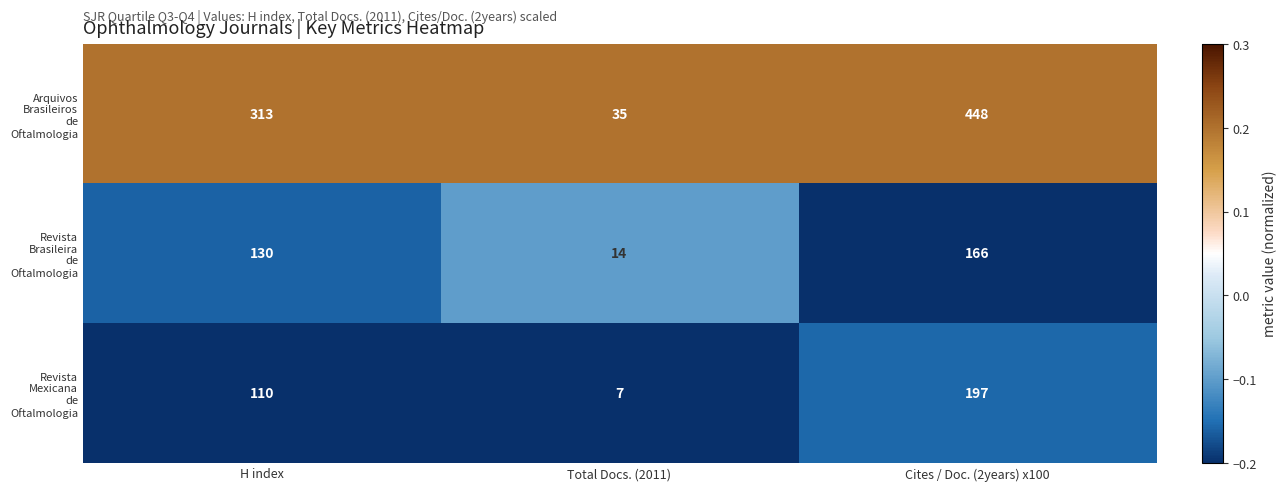

What is the difference between the highest and lowest values at Total Docs. (2011)?

28